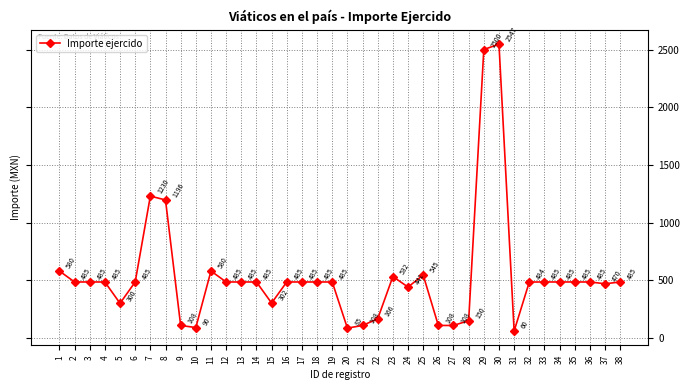

What is the ratio of the value at 35 to the value at 14?

1.0